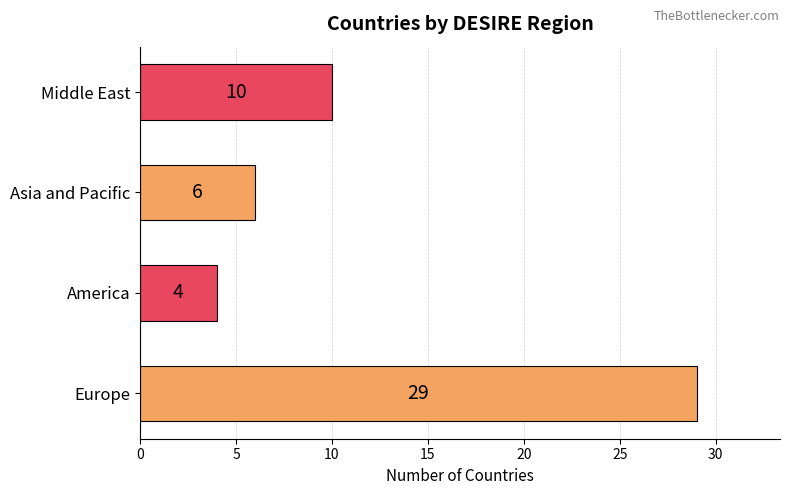

Reading top to bottom, extract all data points from this chart.

Middle East=10	Asia and Pacific=6	America=4	Europe=29